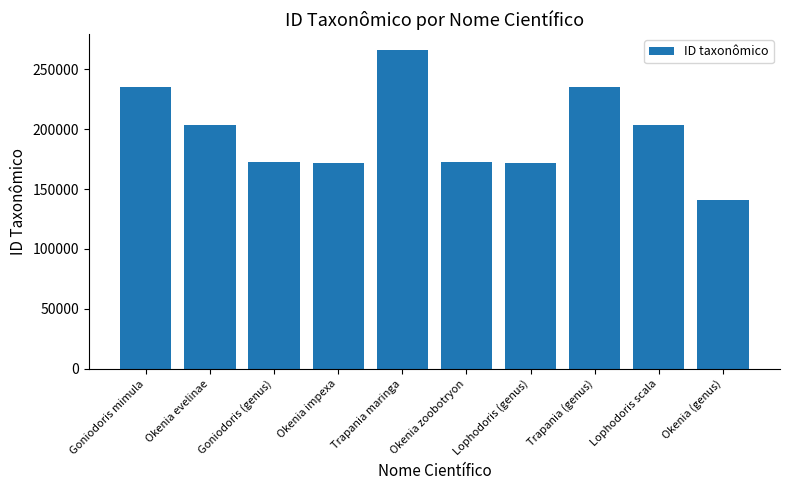

How many bars are there in total?

10